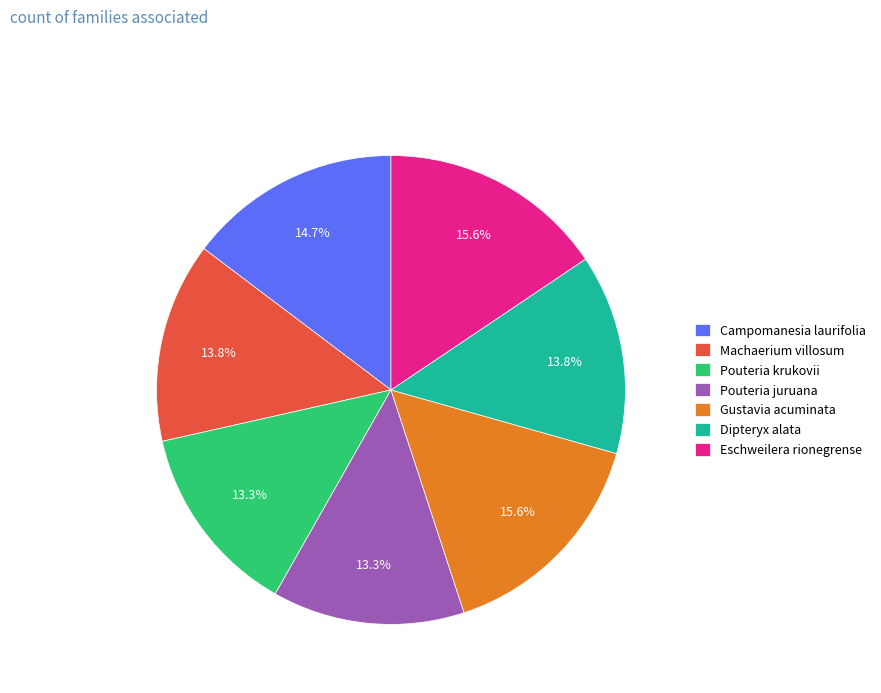

To the nearest percent, what is the combined percentage of Pouteria juruana and Eschweilera rionegrense?

29%